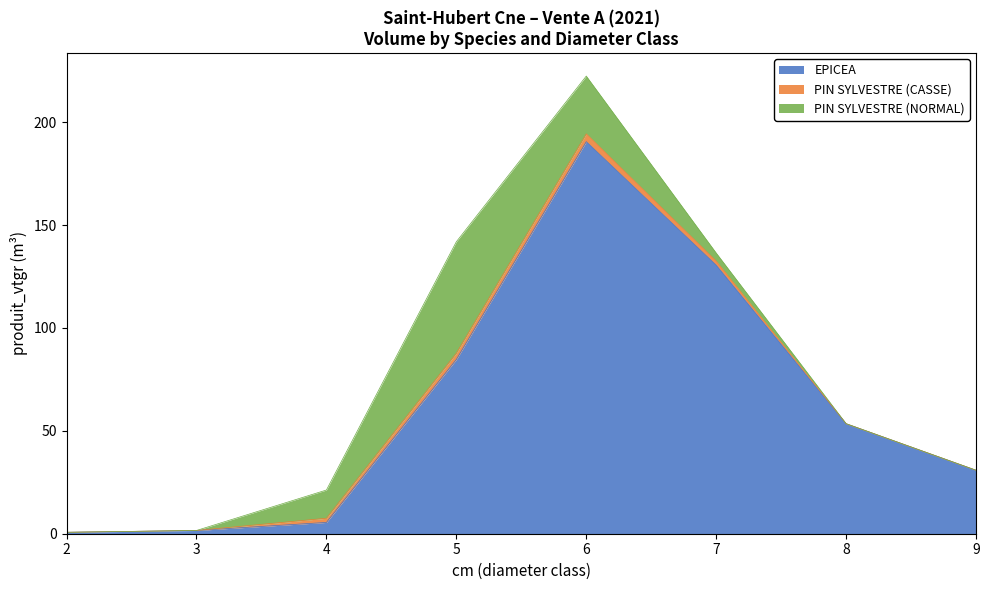

Reading left to right, transcribe all the data shown in this chart.

EPICEA: 0.7	1.6	5.5	84.7	190.5	130.5	53.4	30.8
PIN SYLVESTRE (CASSE): 0.0	0.0	2.0	3.0	3.8	2.0	0.0	0.0
PIN SYLVESTRE (NORMAL): 0.0	0.0	13.7	54.2	28.1	4.0	0.0	0.0